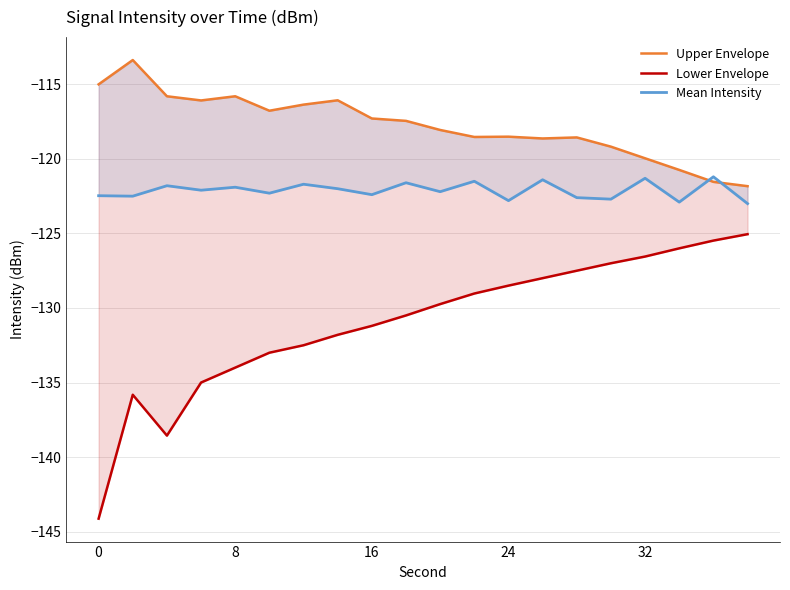

True or false: Lower Envelope has more than 0 interior local peaks.

True